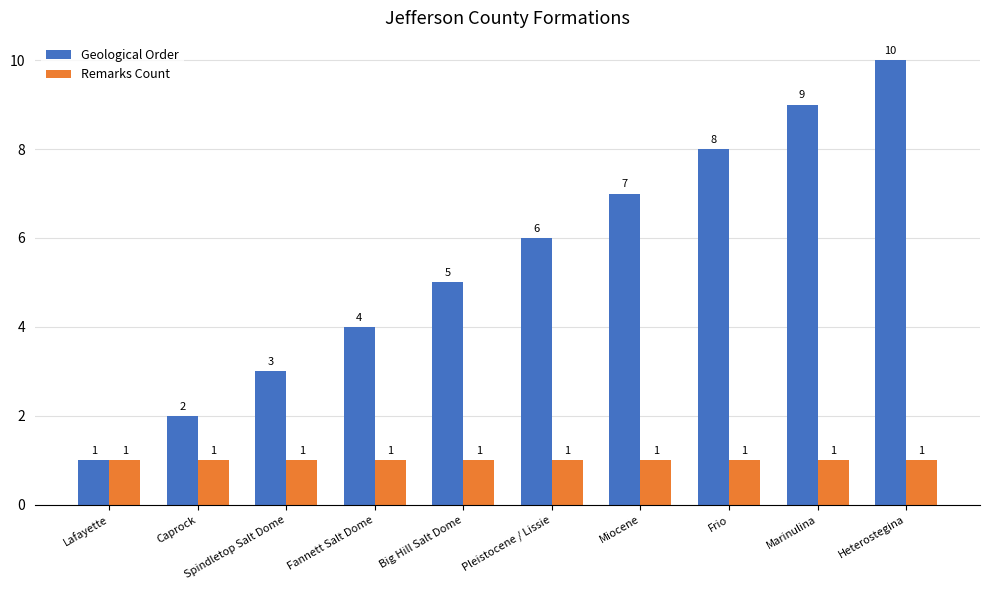

What is the value of the Geological Order bar at the 4th from the left?

4